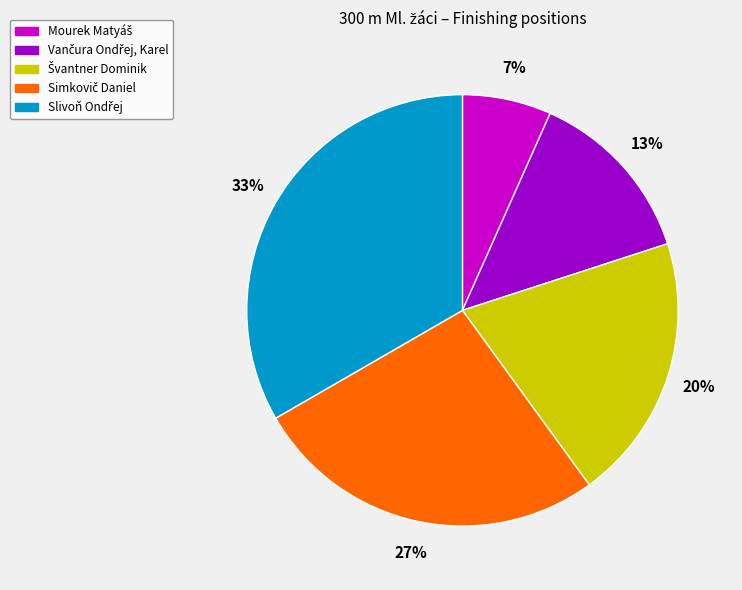

Is there any slice that represents more than half of the pie?

No